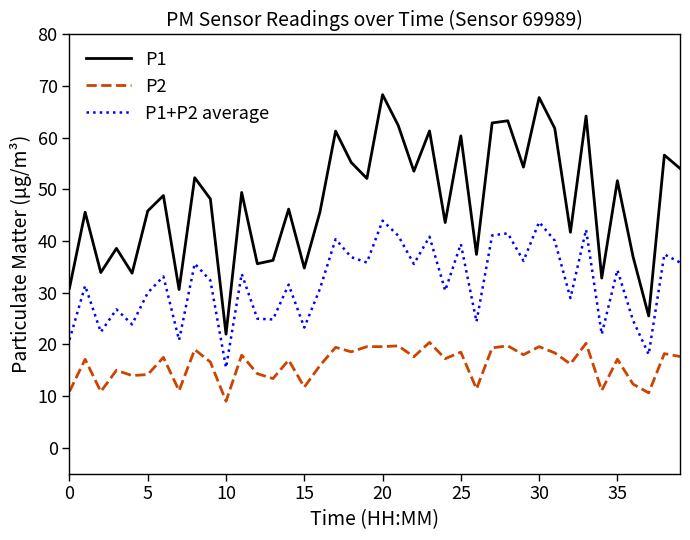

True or false: P1+P2 average and P1 cross at least once.

False